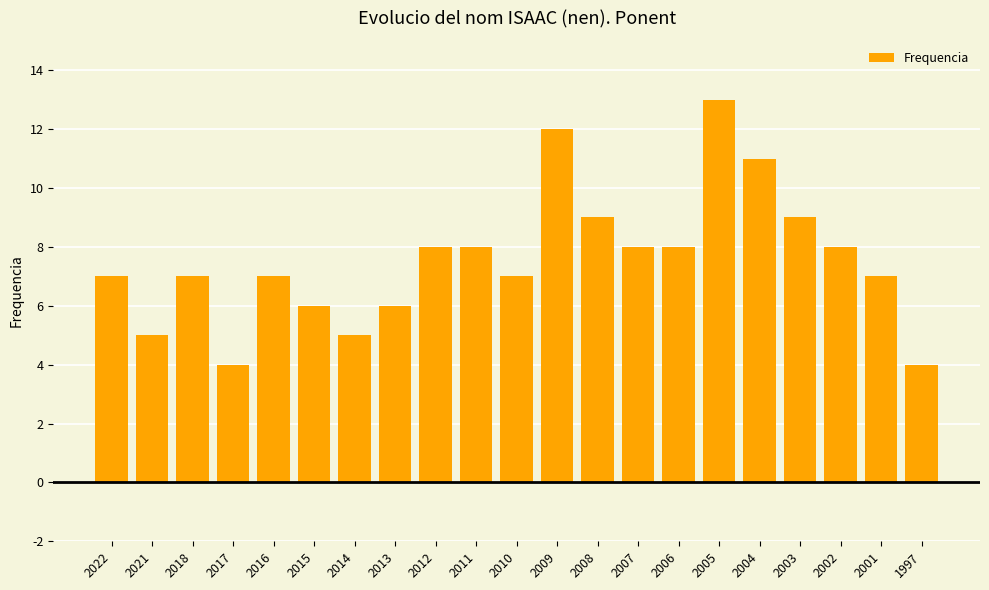

How many series are shown in this chart?

1